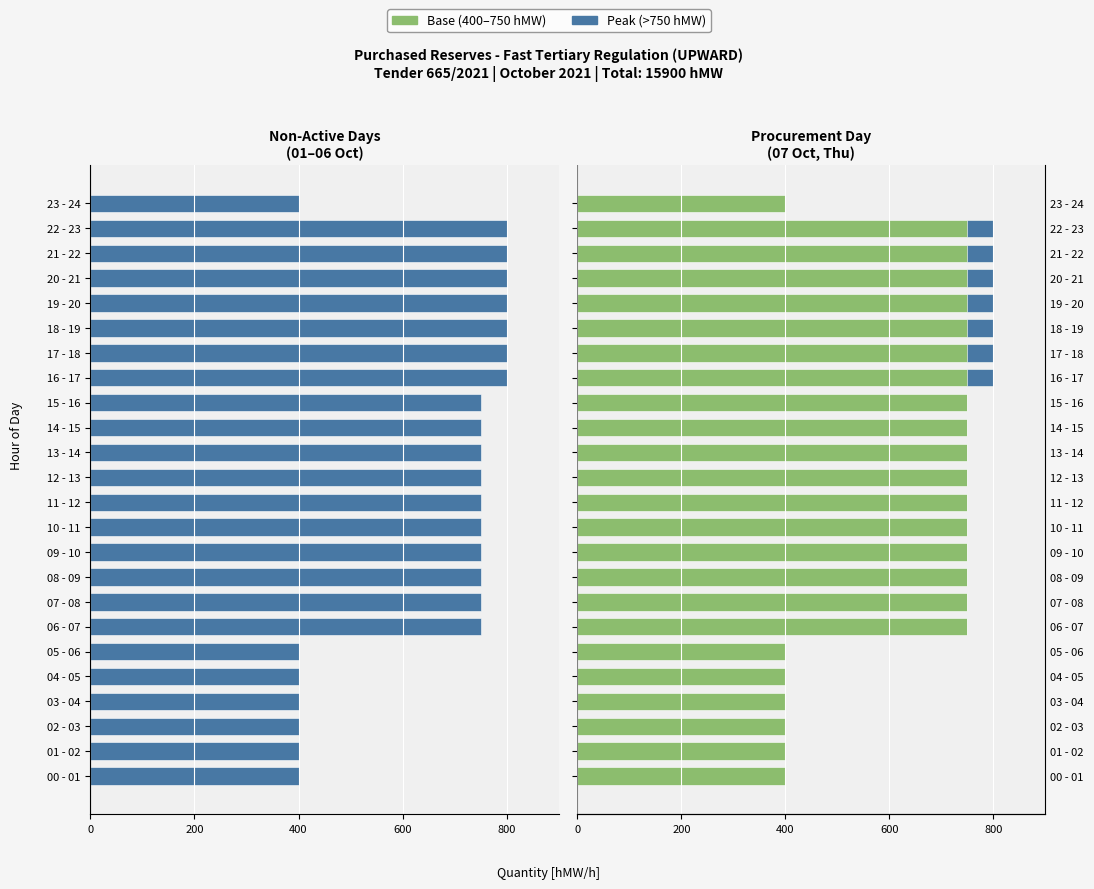

The 07.10 (Thu) series shows 750 at 12 - 13. True or false?

True